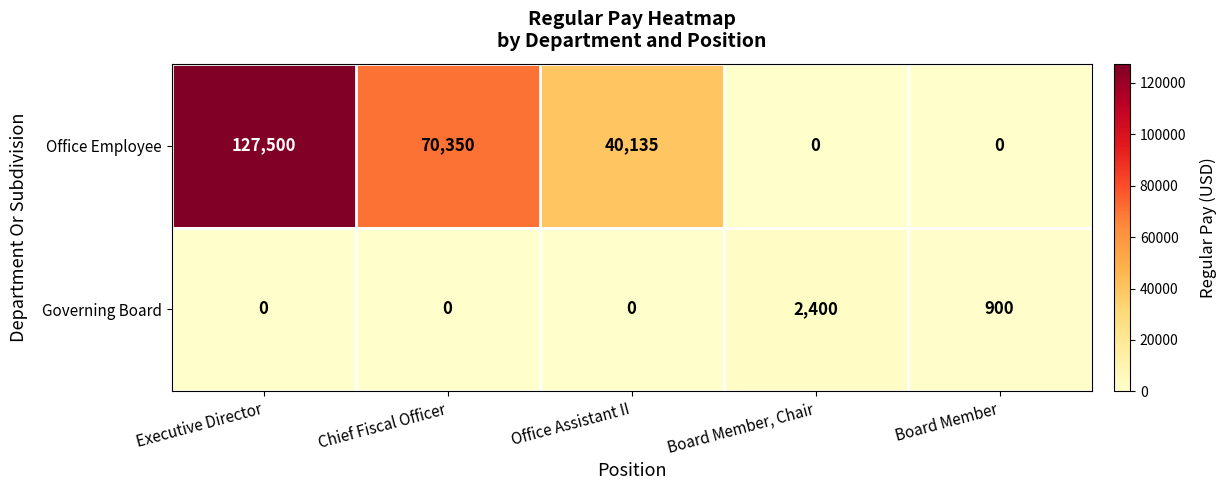

What is the difference between the Office Employee values at Executive Director and Office Assistant II?

87365